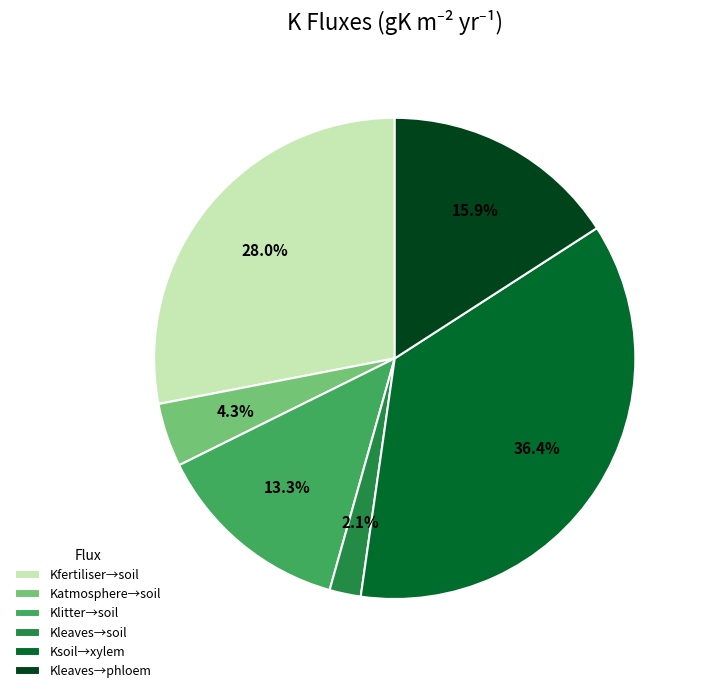

Count the number of slices in the pie.

6